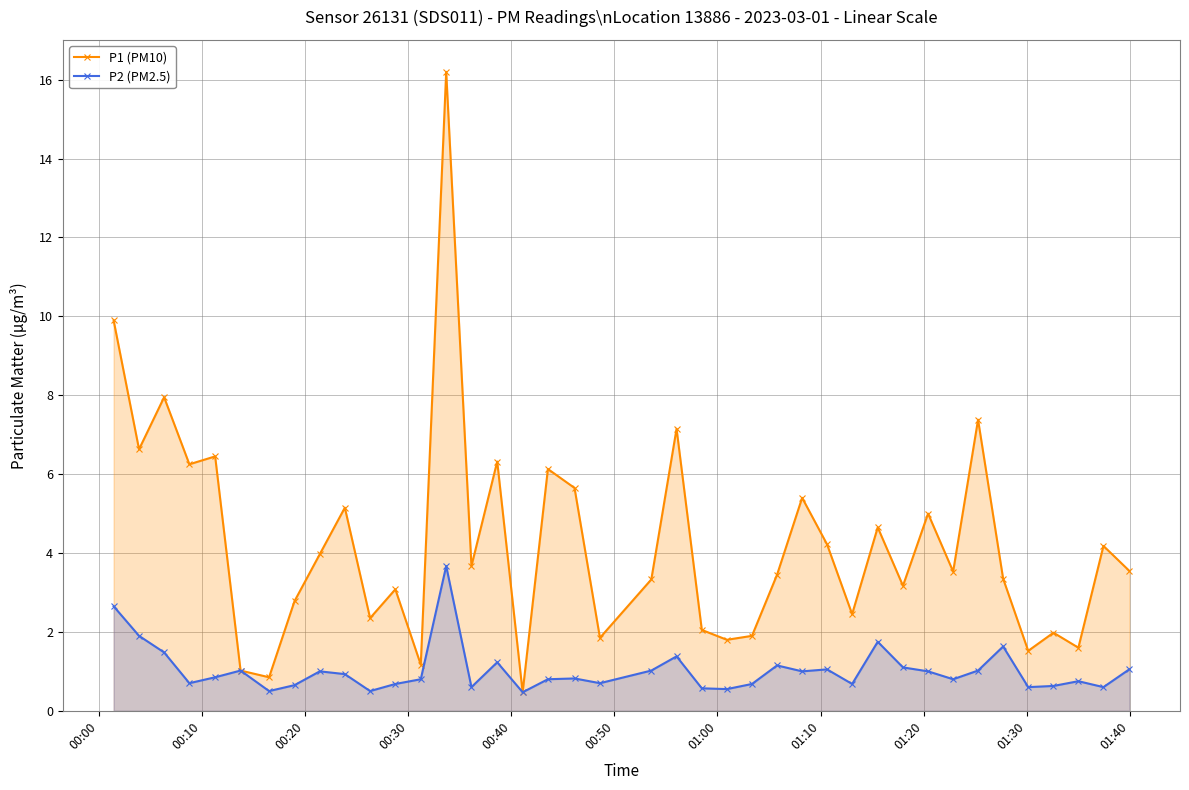

True or false: P1 (PM10) has more than 1 points higher than both neighbors.

True